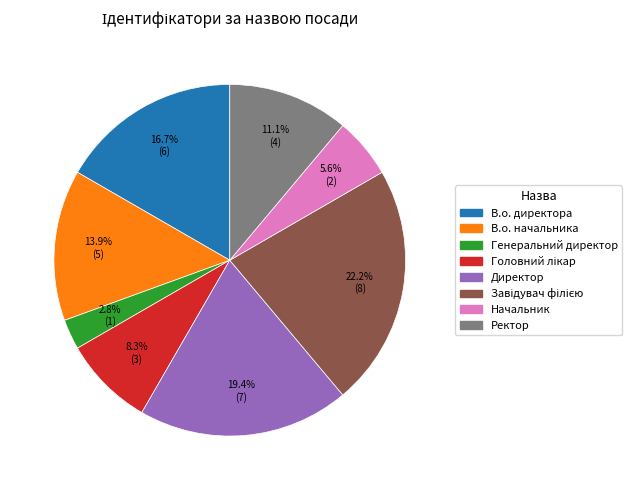

Which category has the smallest portion of the pie?

Генеральний директор